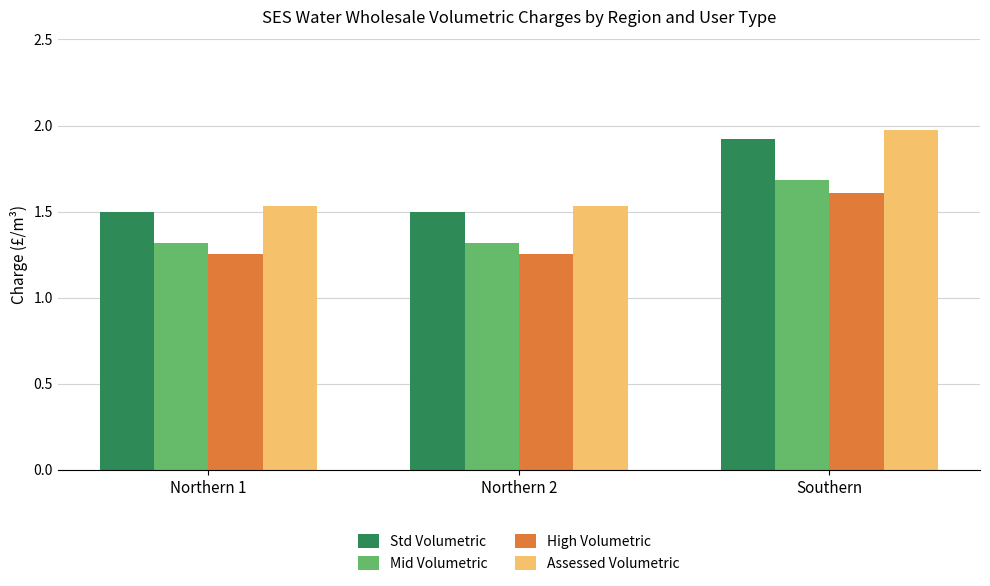

List the series in order of their peak value, highest first.

Assessed Volumetric, Std Volumetric, Mid Volumetric, High Volumetric